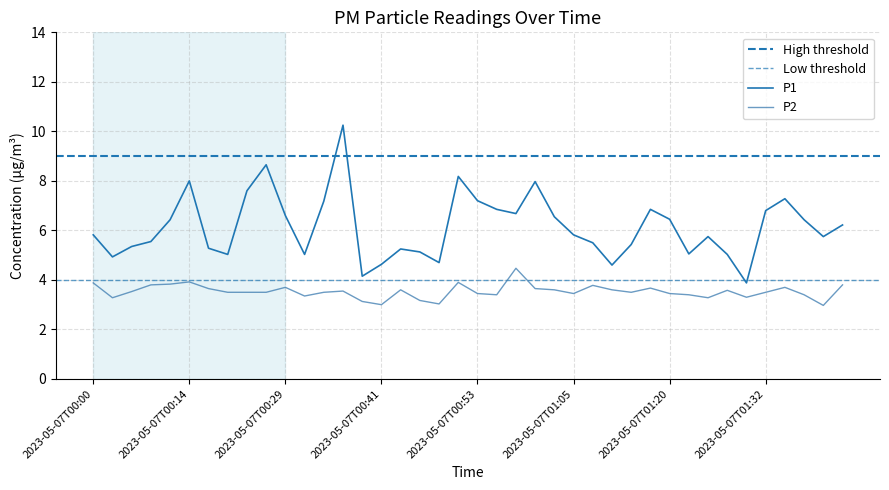

How many values in the P1 series are below 5?

6